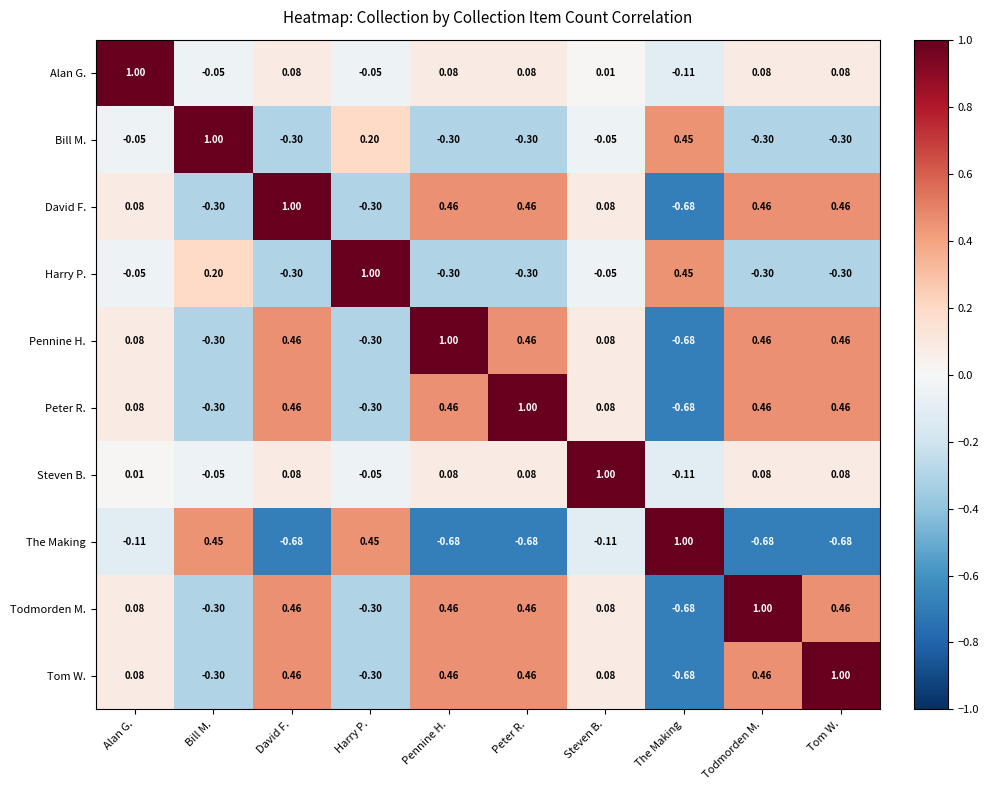

How many categories are shown in the chart?

10